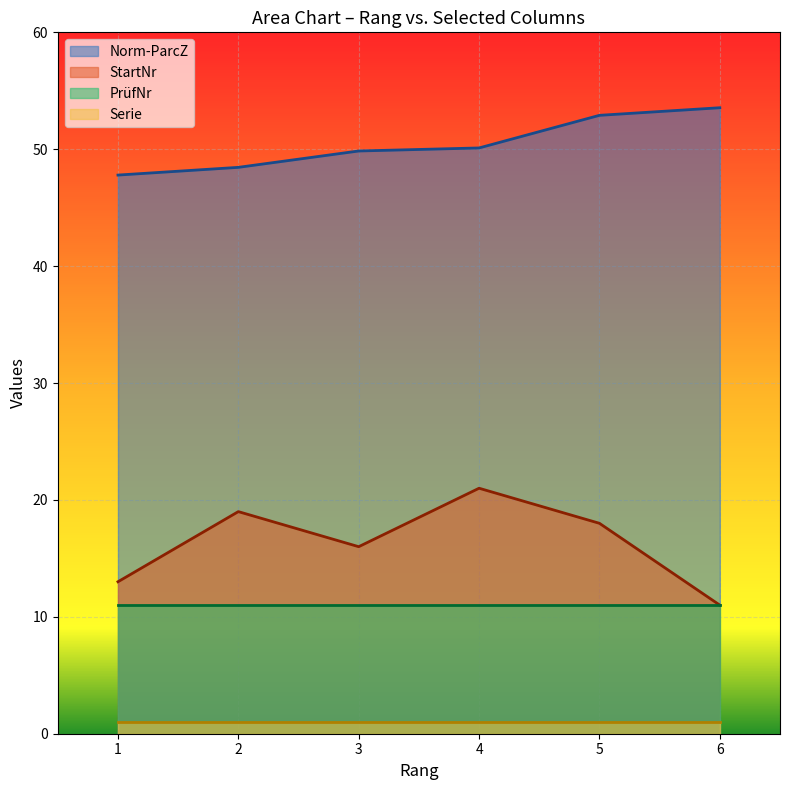

Which series has the widest spread of values?

StartNr